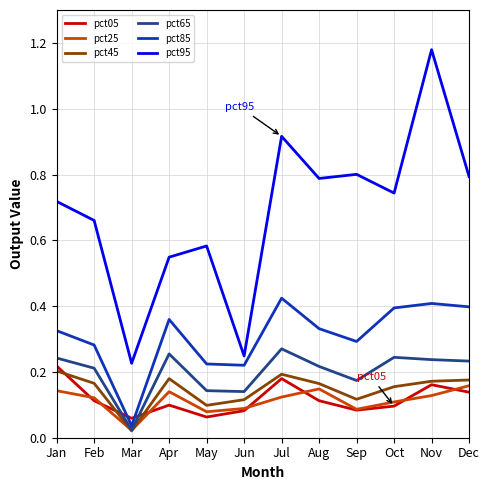

What is the total value across all series at Sep?

1.6